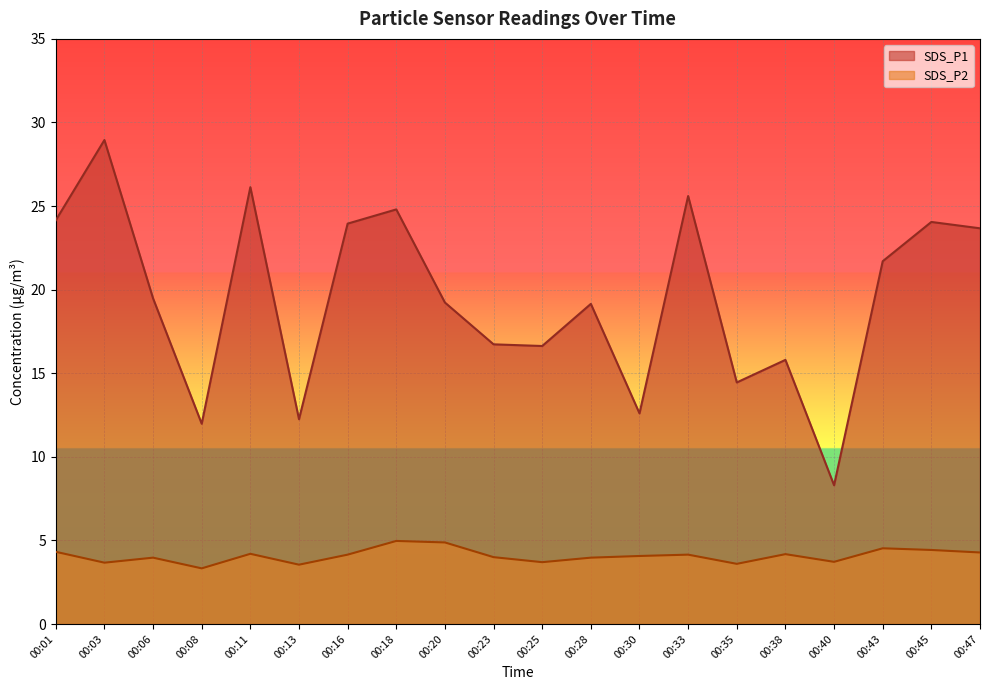

What is the minimum value for SDS_P1?

8.3